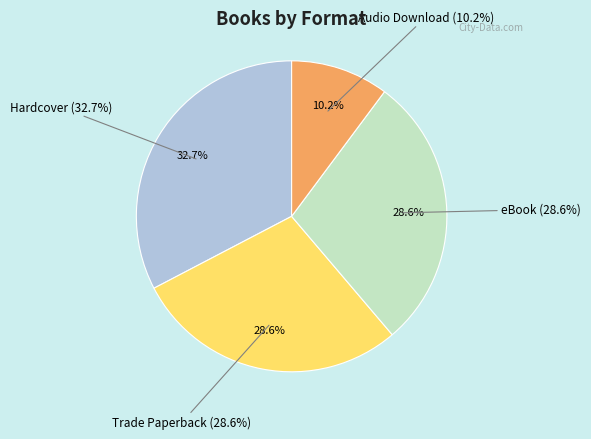

To the nearest percent, what is the difference between the largest and smallest slice percentages?

22%